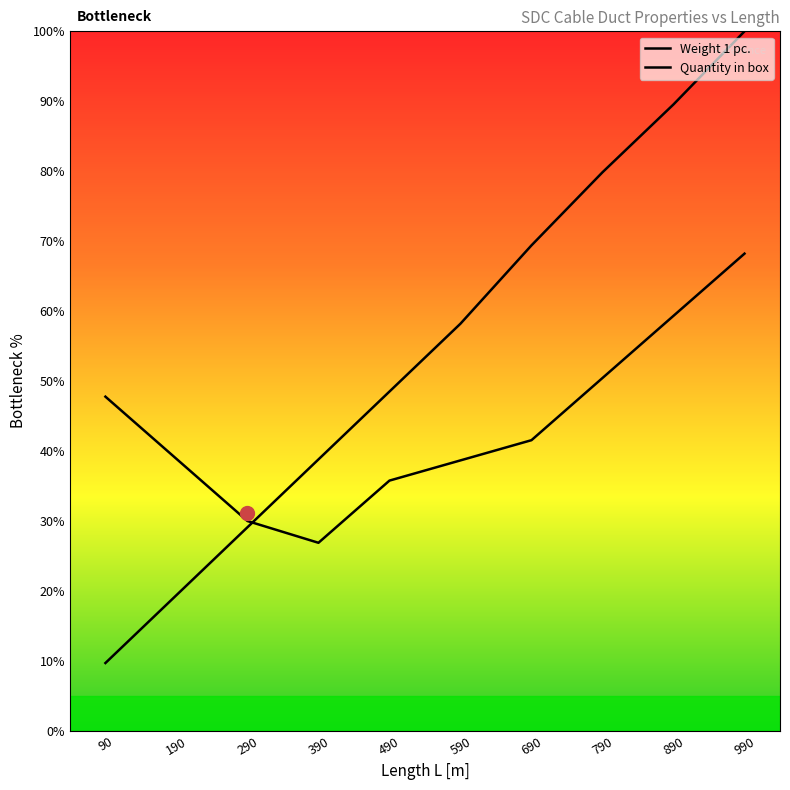

What is the total value across all series at 190?

58.3